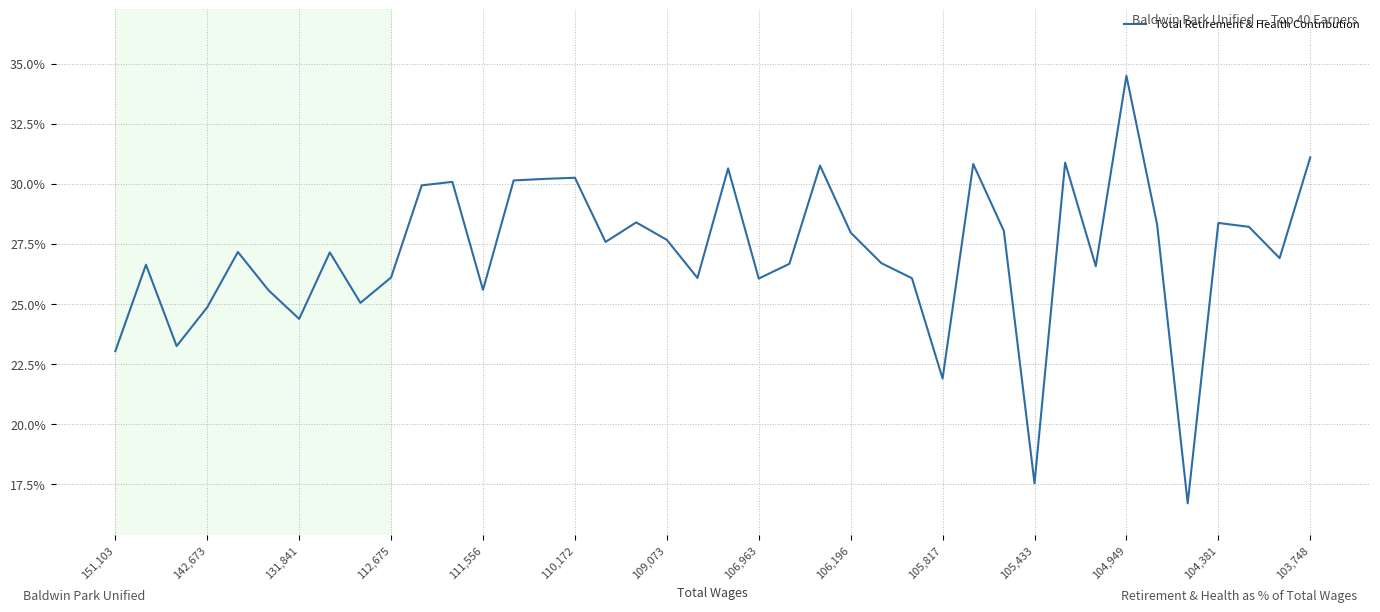

What is the greatest value displayed?

34.5